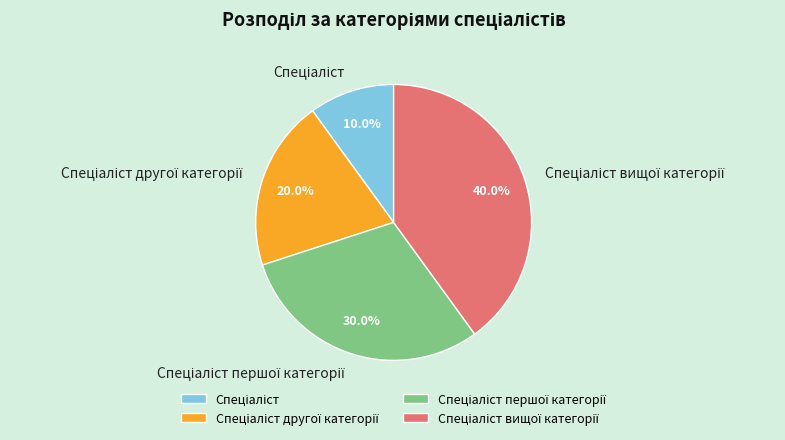

Is there any slice that represents more than half of the pie?

No